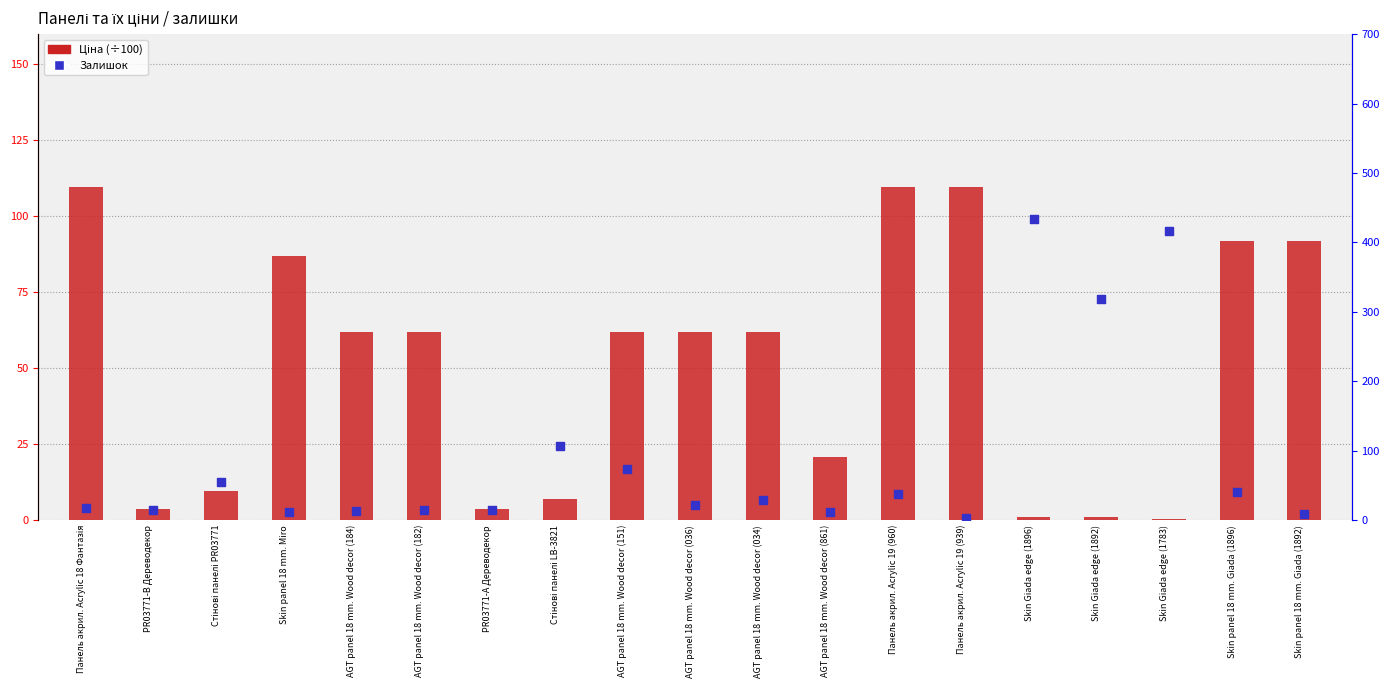

At which category is the sum across all series the highest?

Skin Giada edge (1896)